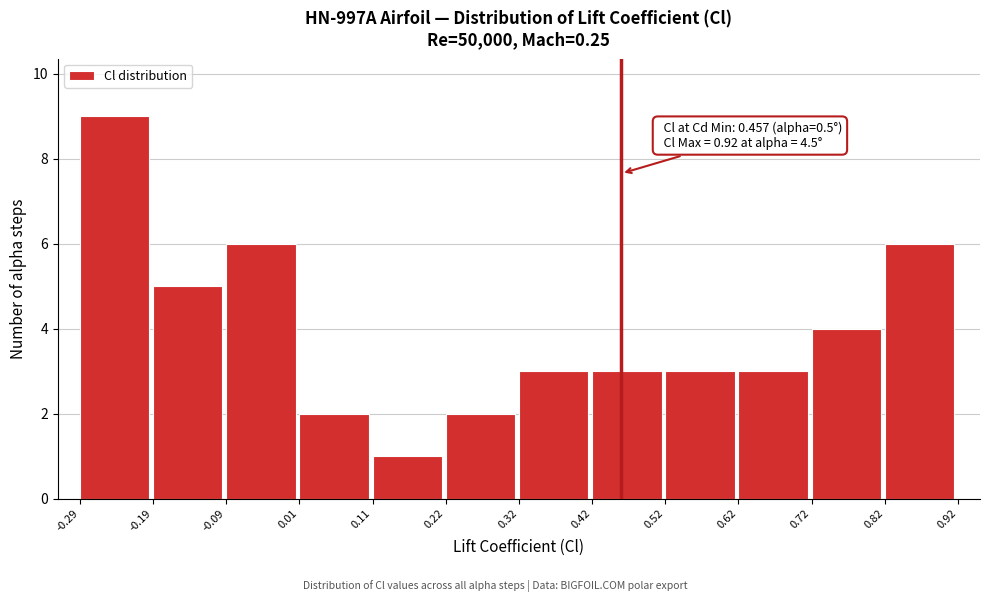

Over which range of the x-axis is the bar tallest?

-0.29 to -0.19